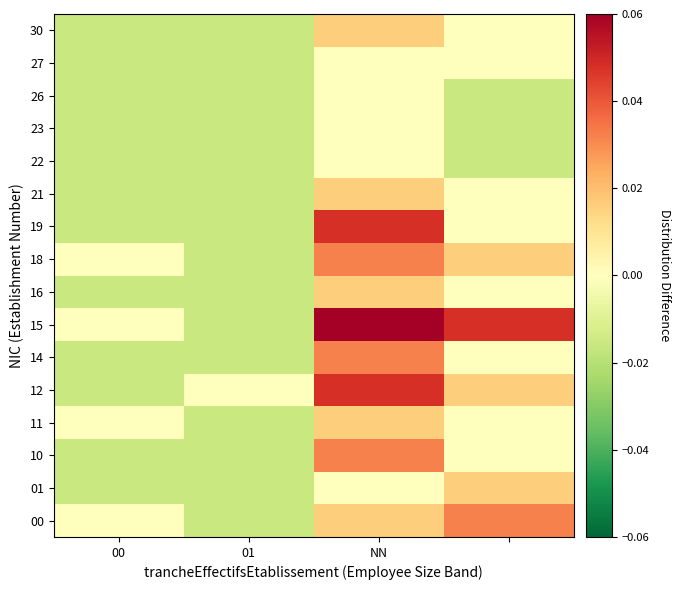

At how many categories does at least one series exceed 0?

4